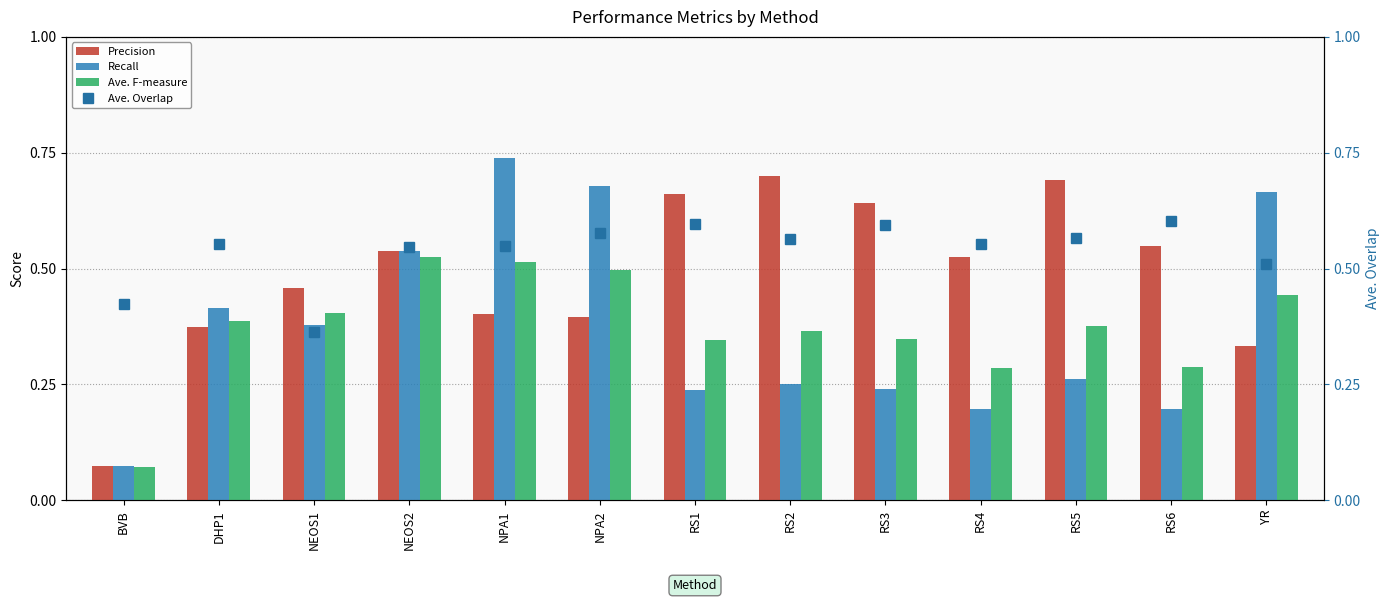

The Ave. Overlap series shows 0.4 at RS4. True or false?

False